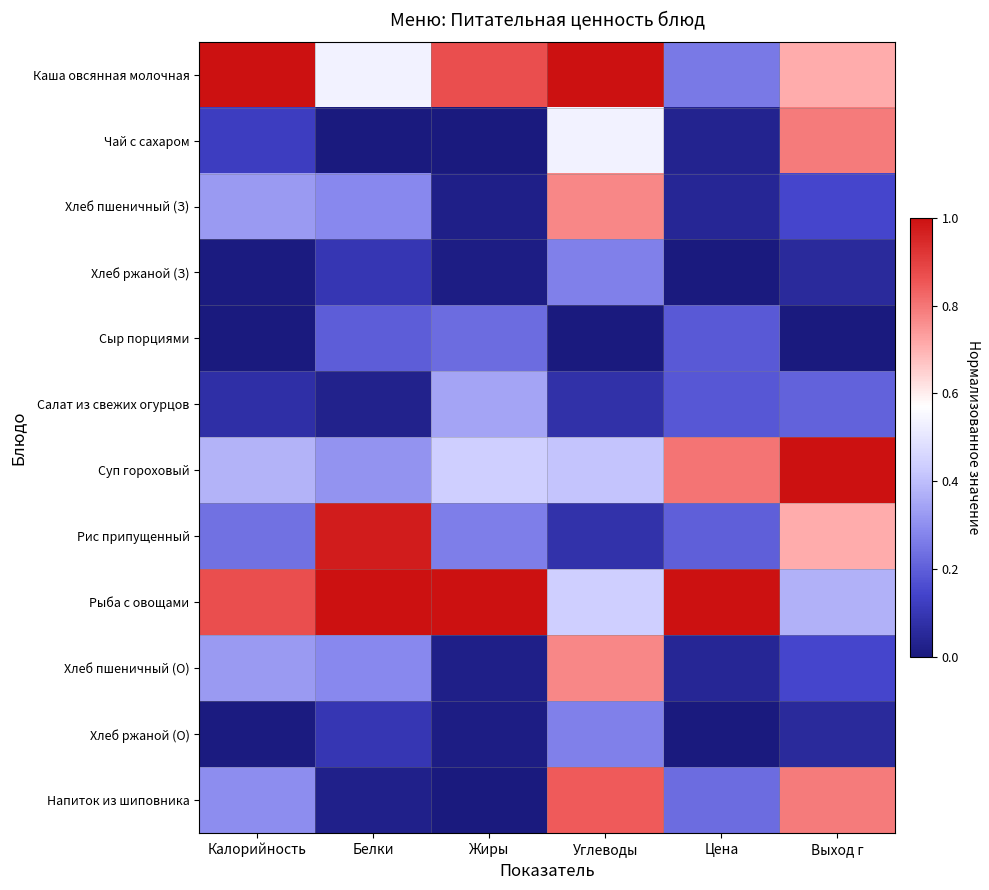

How many categories are shown in the chart?

6